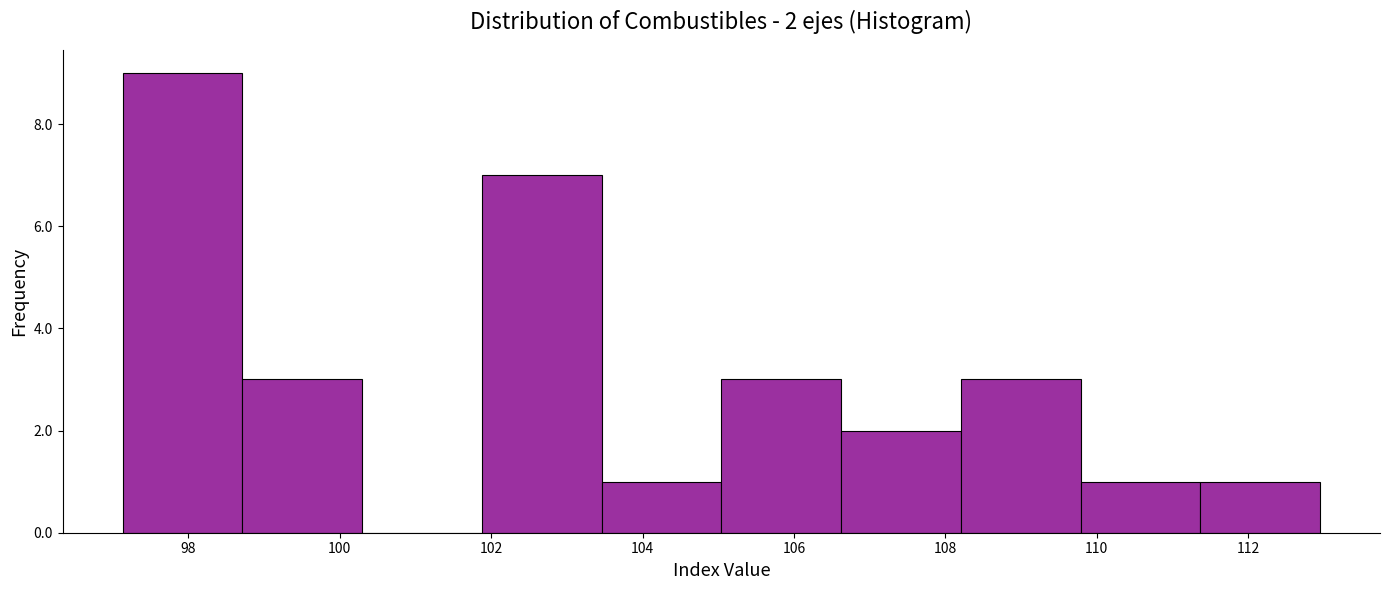

Which range on the x-axis has the tallest bar?

97.2 to 98.8